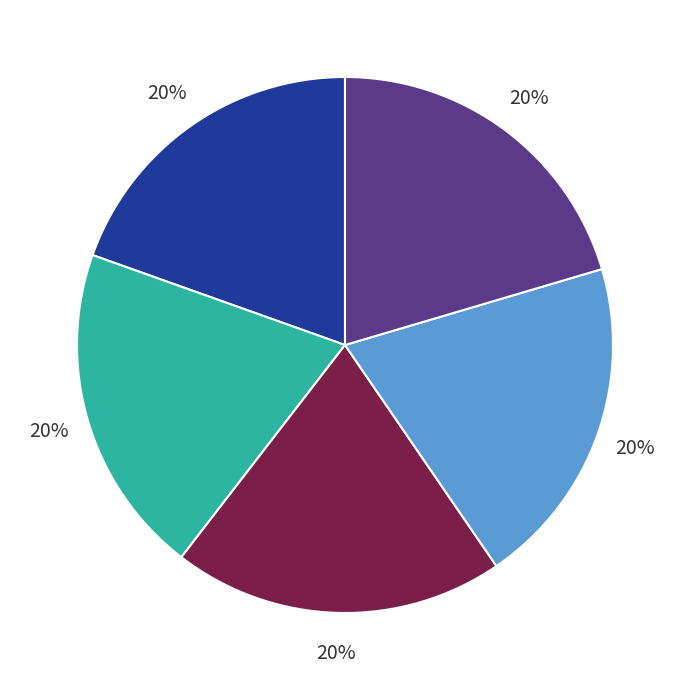

To the nearest percent, what is the average slice percentage?

20%